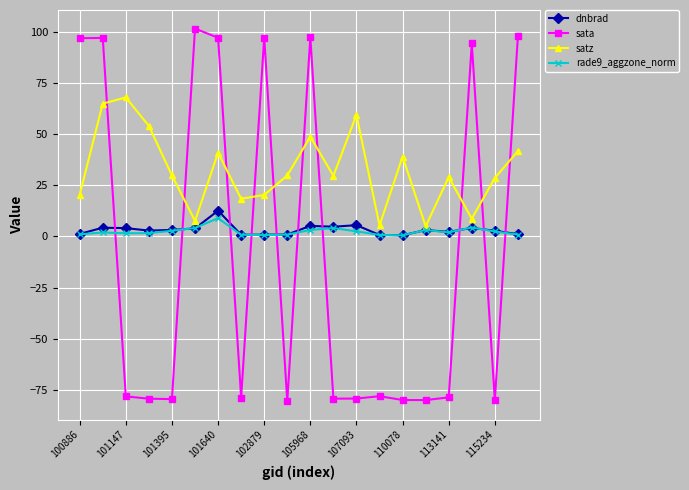

Which series has the widest spread of values?

sata